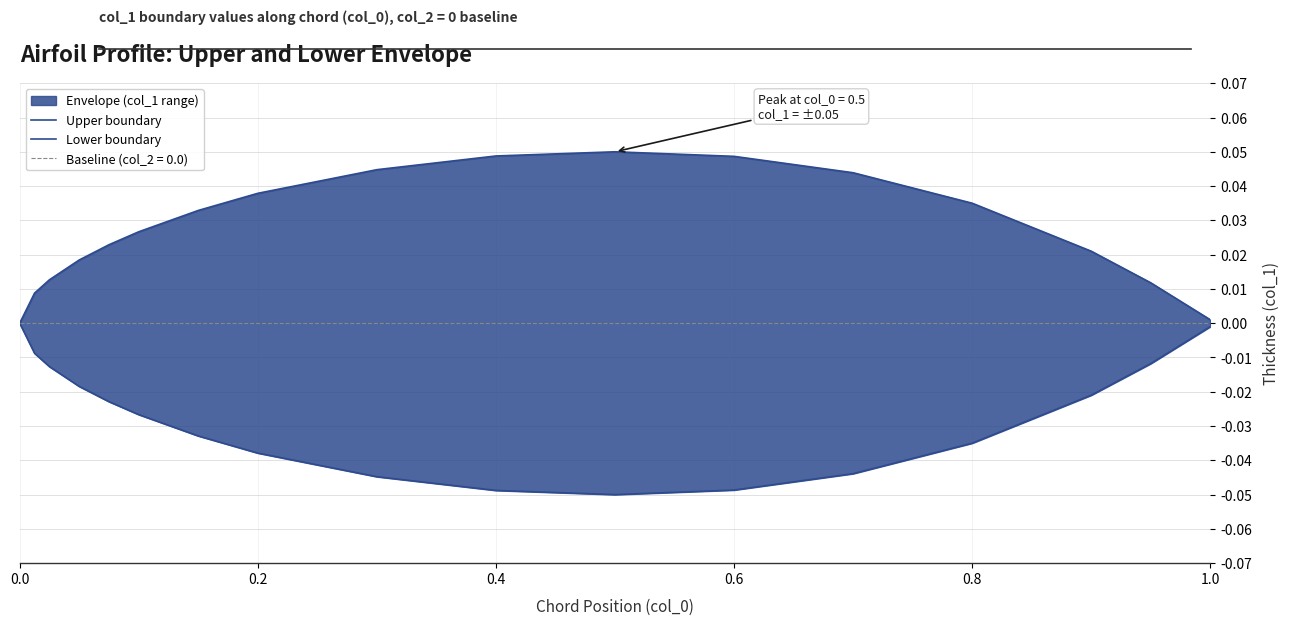

True or false: Lower boundary has a value of -0.0 at 0.8.

True